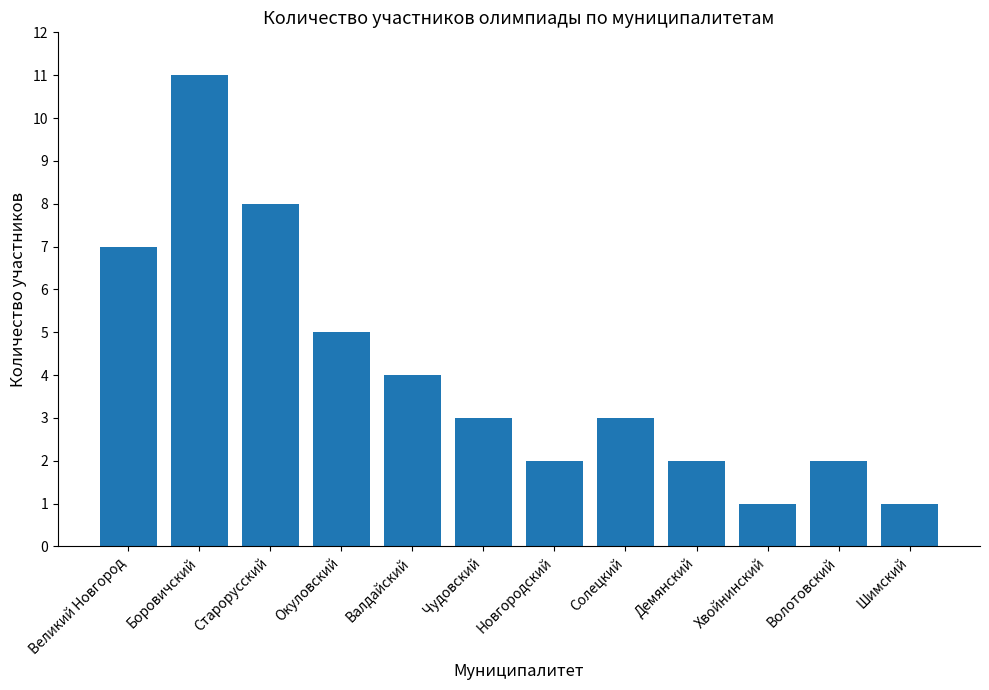

What is the approximate value at Валдайский, to the nearest 5?

5